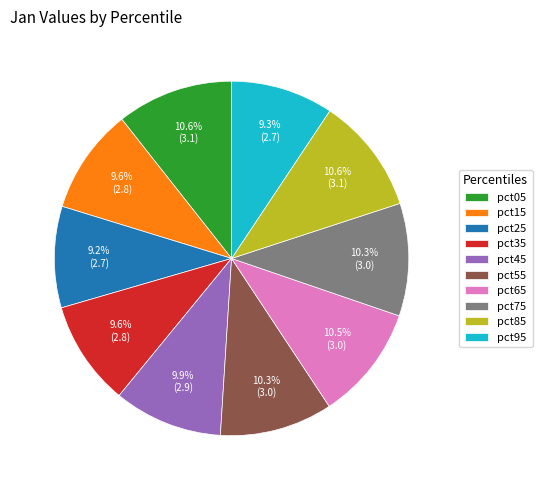

Is it true that pct35 is 10% of the pie?

True